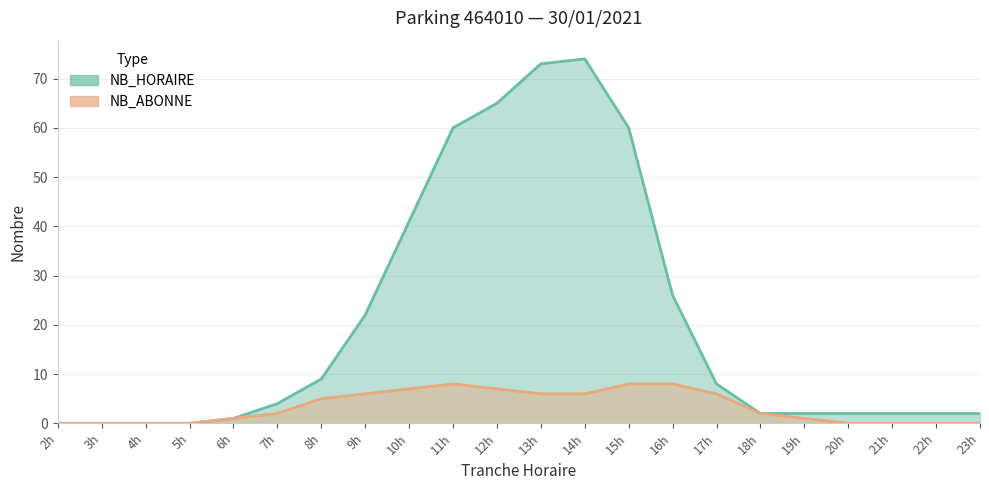

At how many categories does at least one series exceed 24?

7